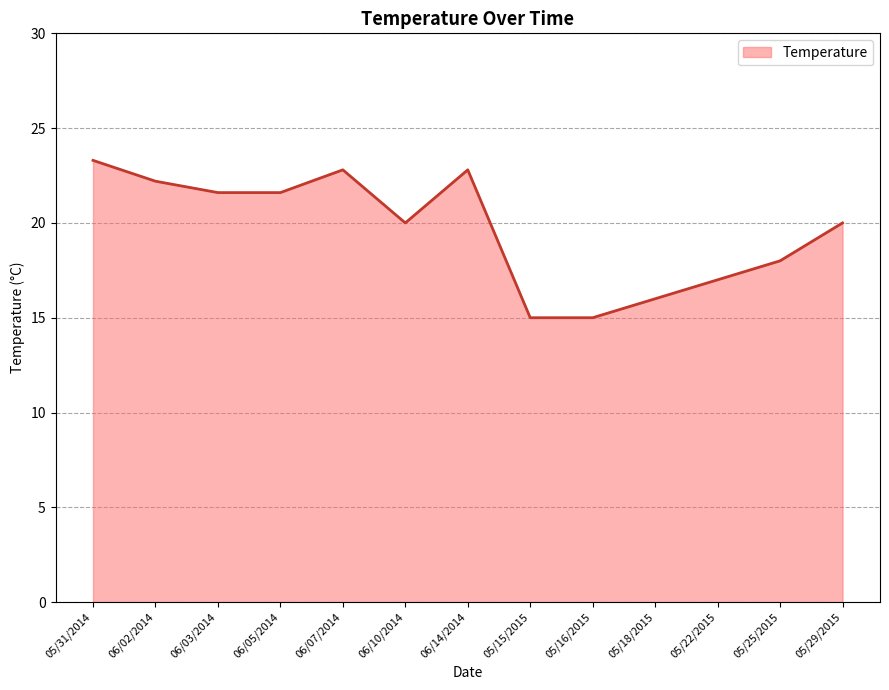

True or false: the data shows 5.0 at 06/14/2014.

False